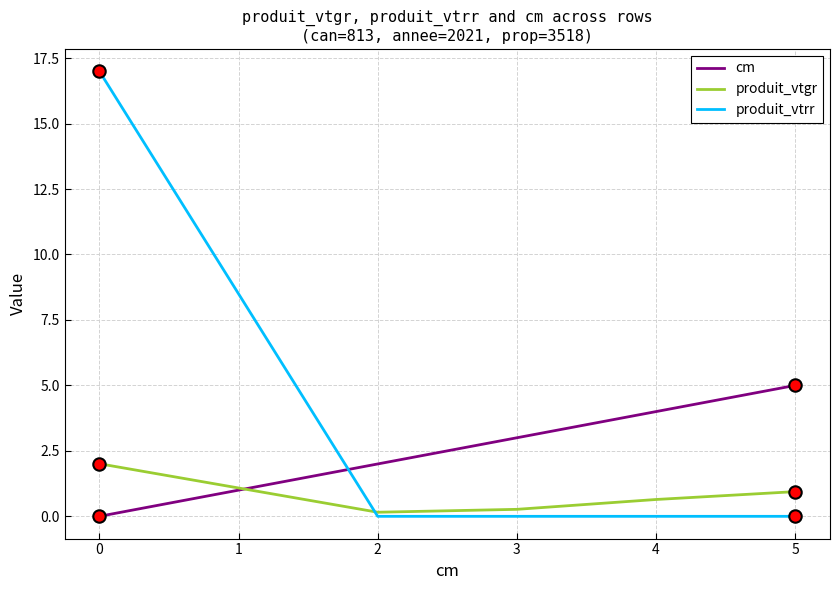

What are all the series names shown in the legend?

cm, produit_vtgr, produit_vtrr